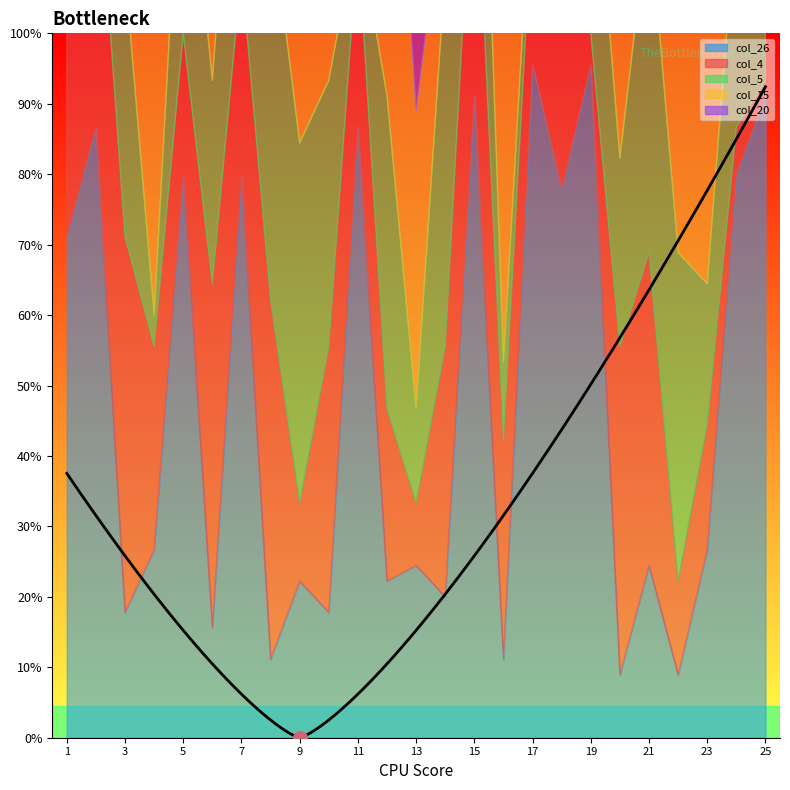

What is the sum of all col_20 values?

573